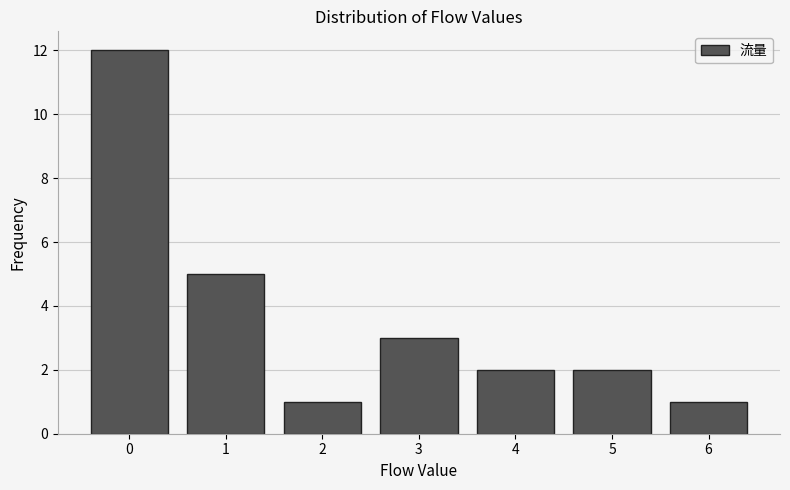

Reading right to left, what are all the values shown in this chart?

1	2	2	3	1	5	12